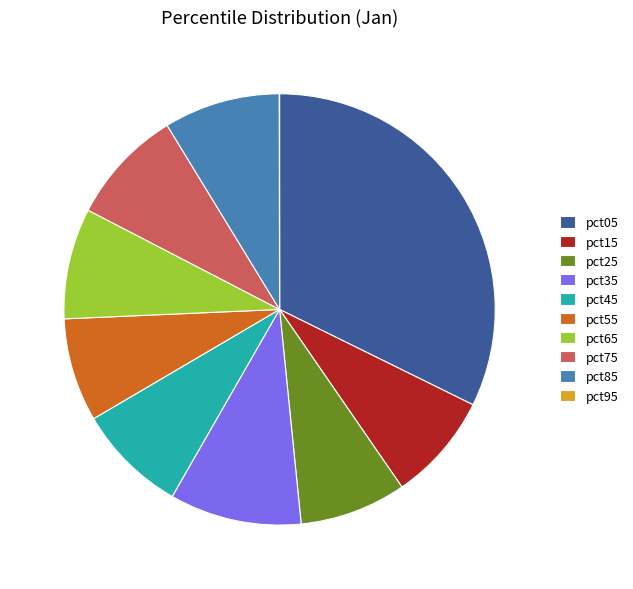

Does any single category account for the majority?

No